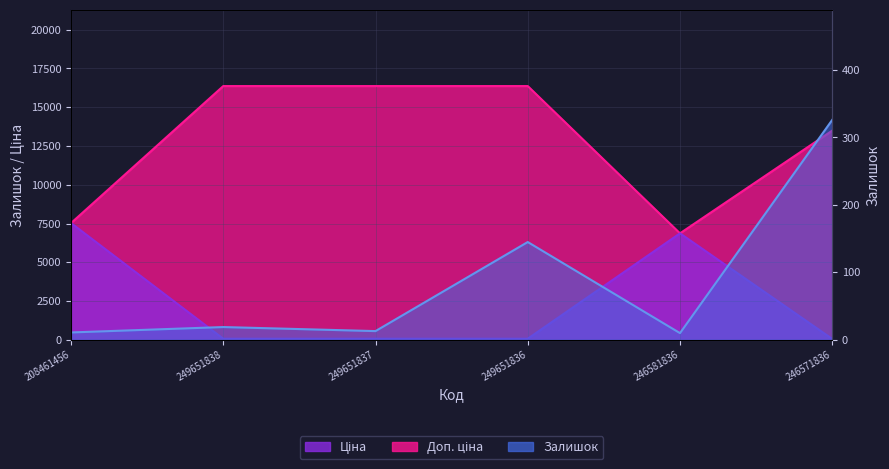

Reading right to left, what are all the values shown in this chart?

Залишок: 326.0	10.0	145.0	13.0	19.0	11.0
Ціна: 60.0	6869.4	72.7	72.7	72.7	7530.7
Доп. ціна: 13493.2	6869.4	16366.5	16366.5	16366.5	7530.7